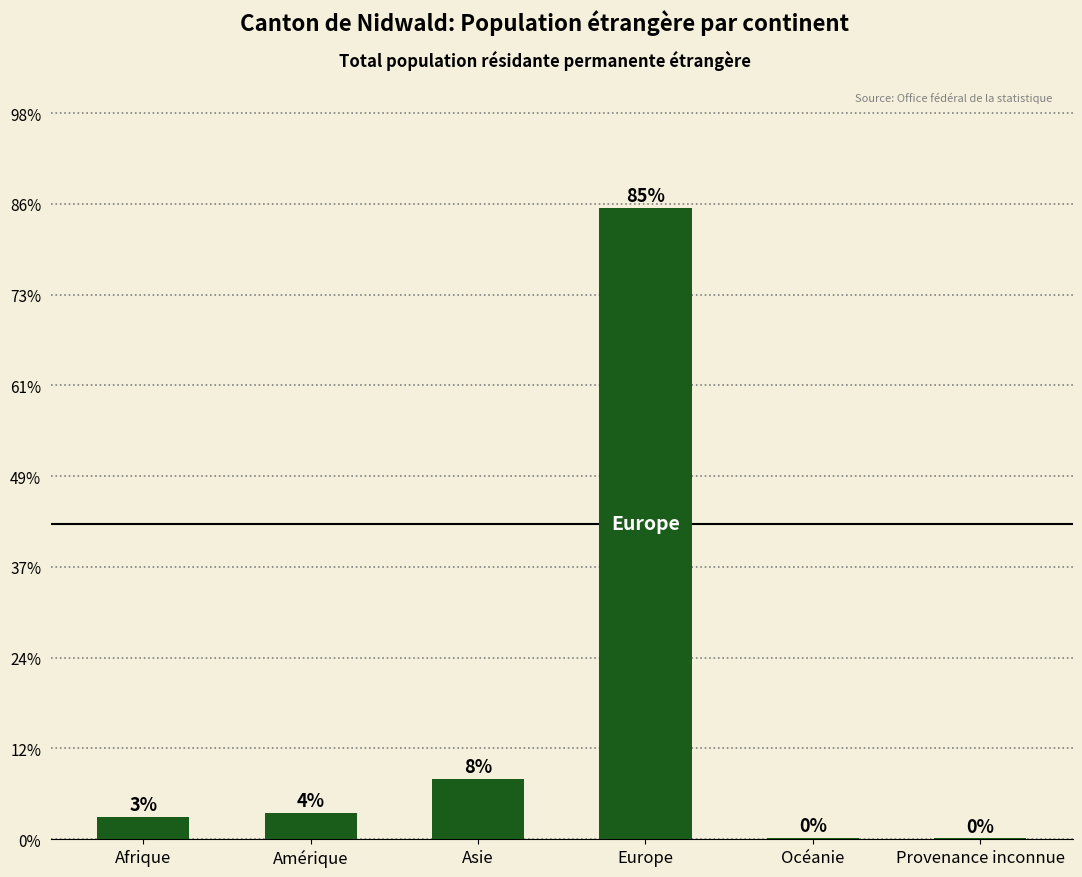

Are the bars horizontal?

No